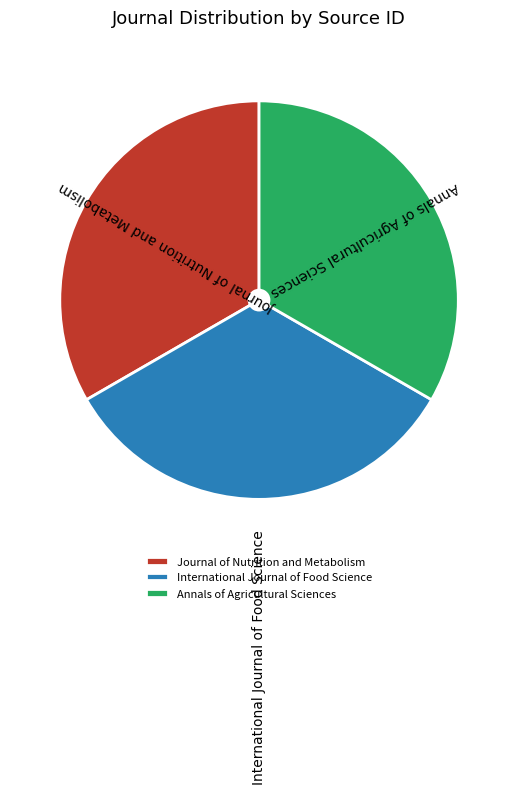

Approximately how many times larger is the value at Journal of Nutrition and Metabolism compared to International Journal of Food Science?

1.0